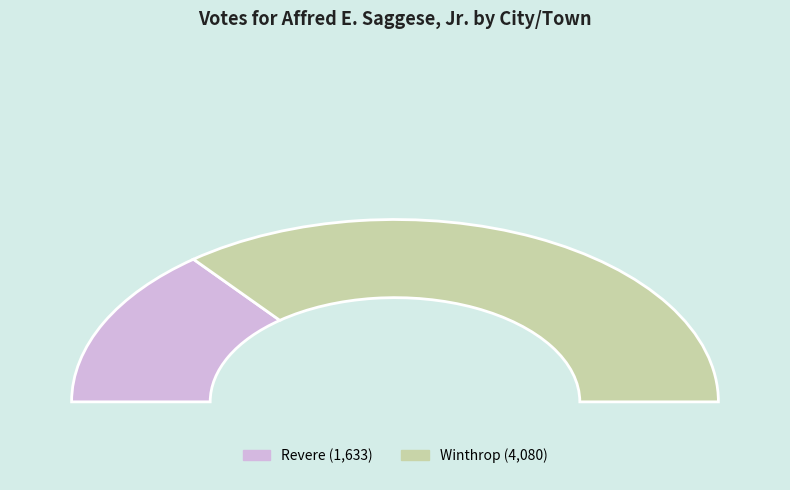

Is it true that Revere is 42% of the pie?

False